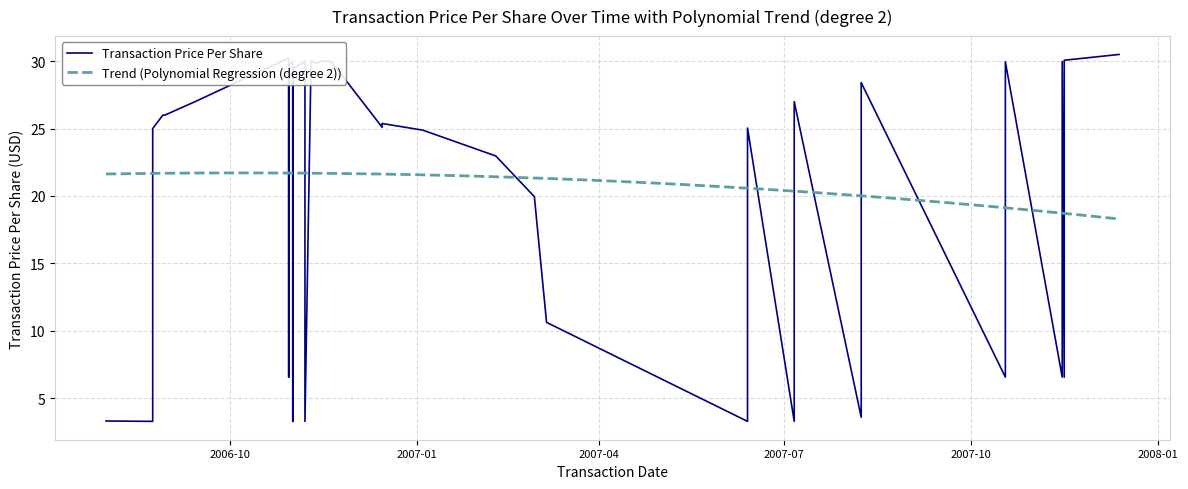

True or false: trend has a value of 8.0 at 34.

False